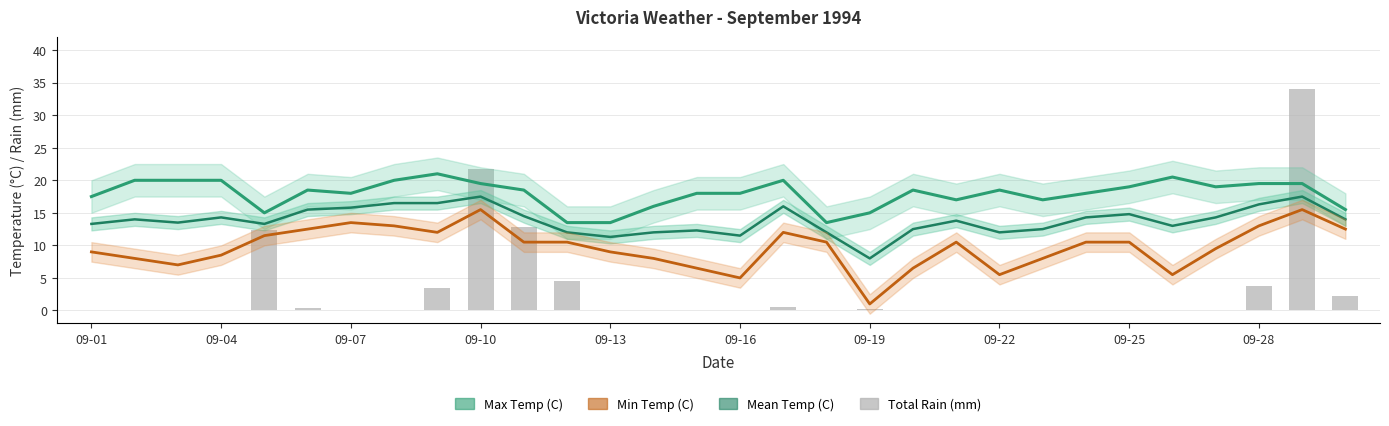

Which series changed the most between 19 and 20?

Min Temp (C)